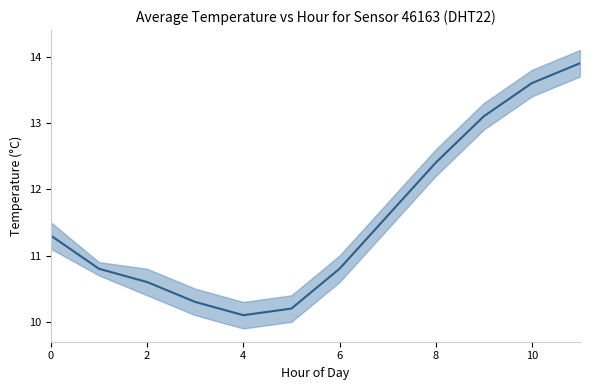

At which category does the chart reach its peak across all series?

11